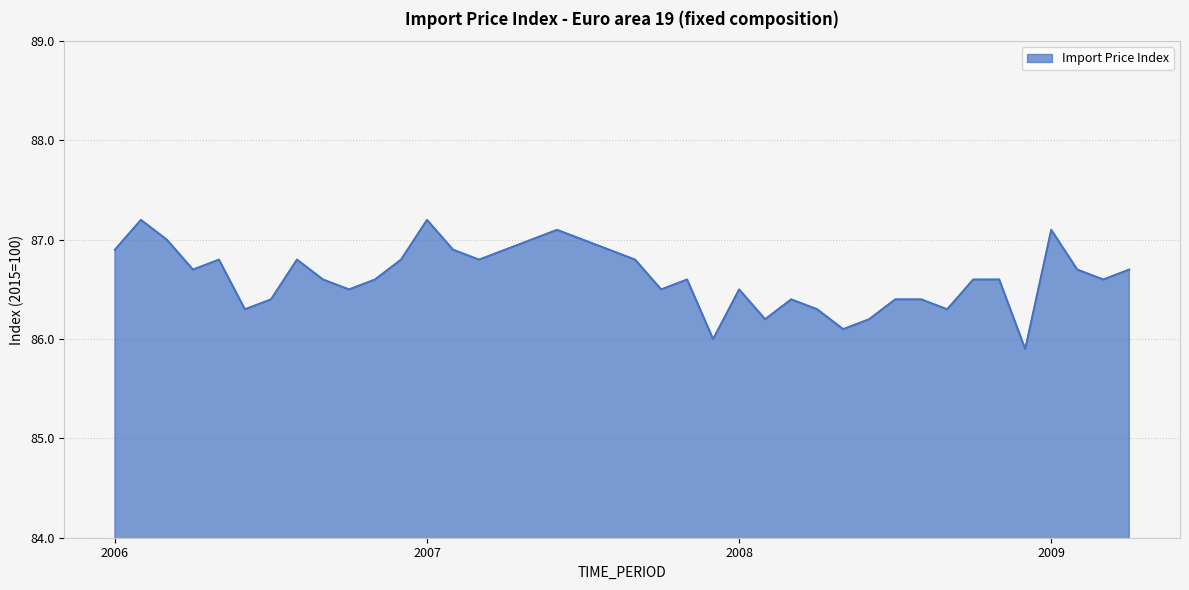

What is the minimum value shown in the chart?

85.9